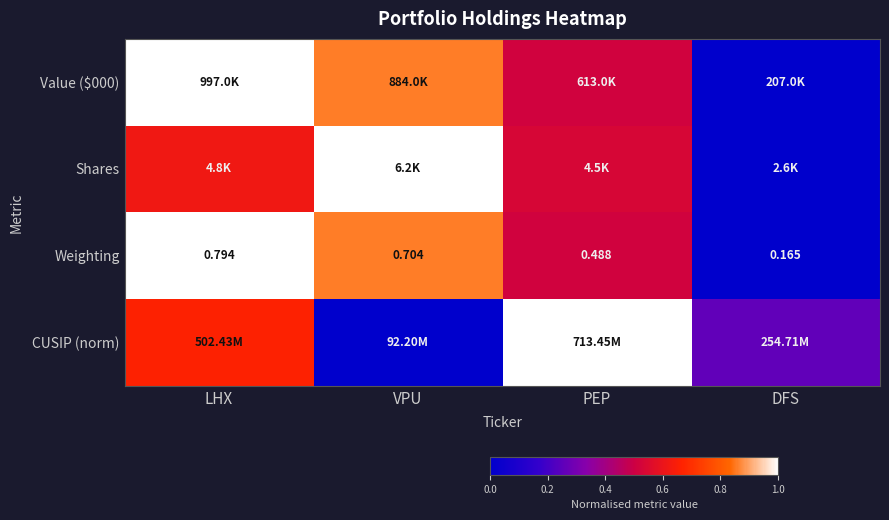

Which category has the highest value in the Weighting series?

LHX